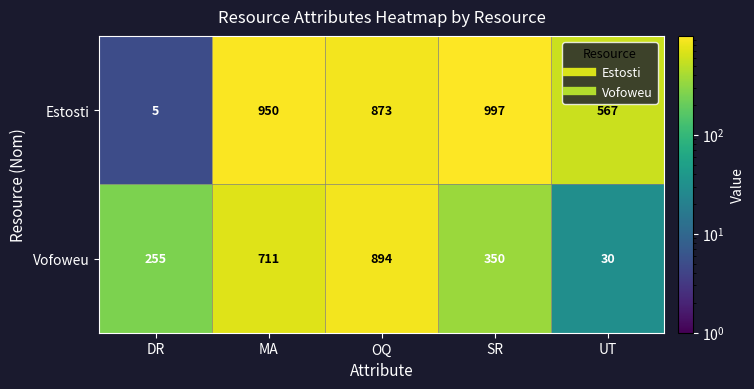

Rank the series at OQ from highest to lowest value.

Vofoweu, Estosti